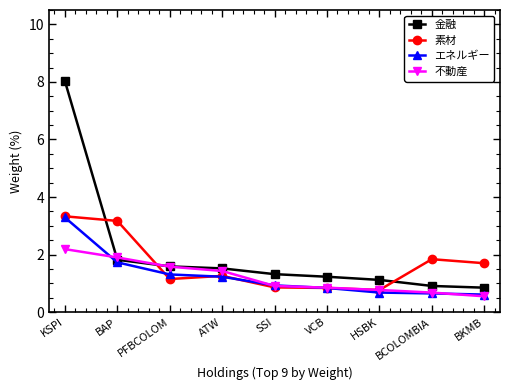

What is the label of the 3rd point from the left?

PFBCOLOM